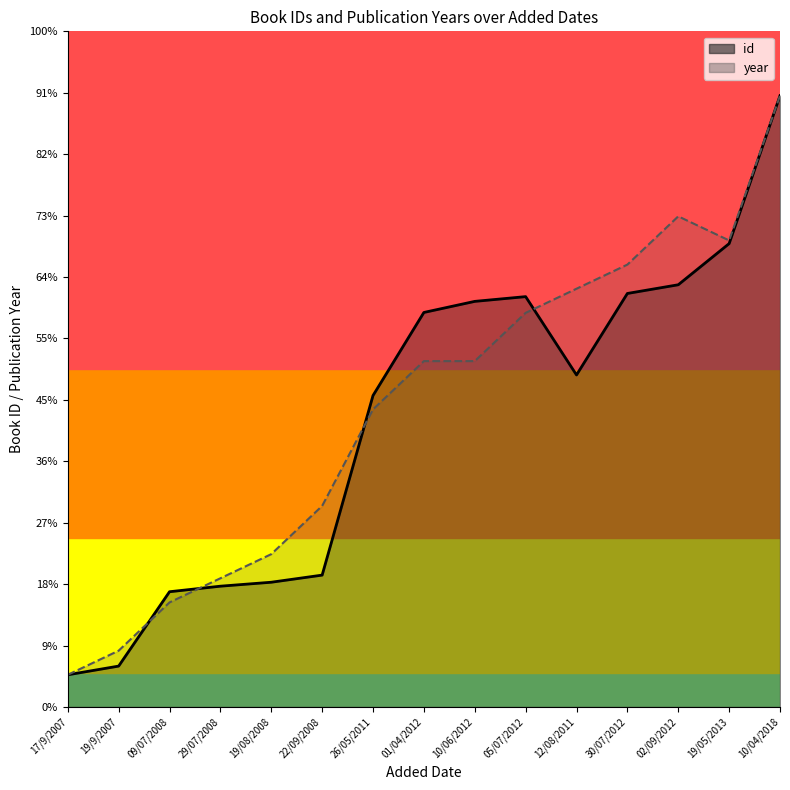

Rank the series at 01/04/2012 from lowest to highest value.

year (line), id (line)